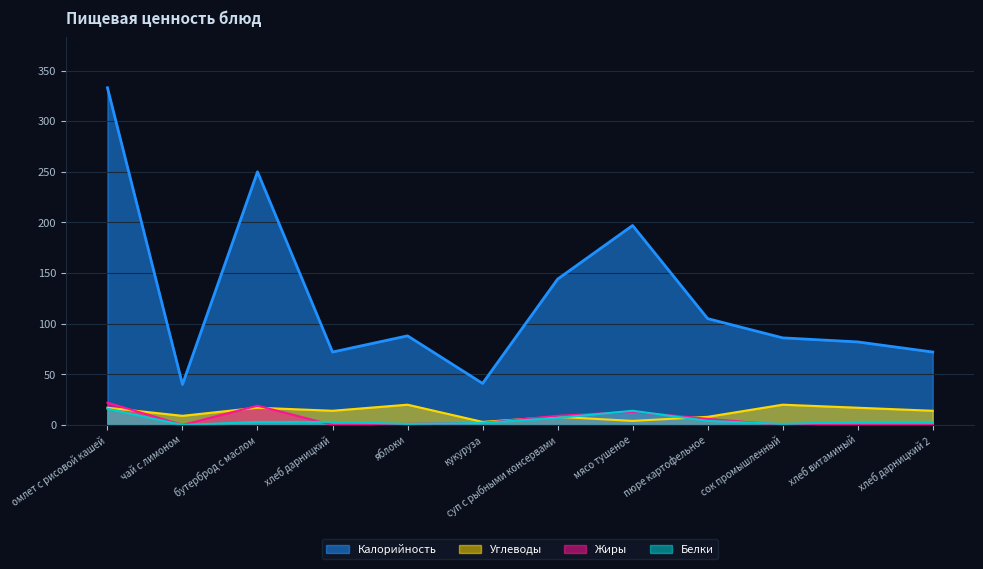

Which category has the highest value in the Жиры series?

омлет с рисовой кашей